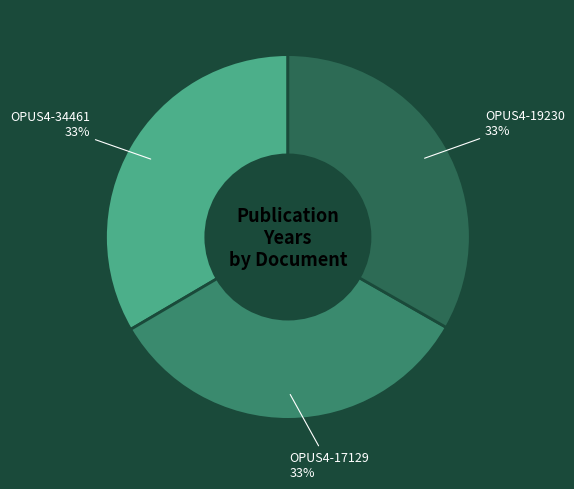

What percentage is the OPUS4-17129 slice, to the nearest percent?

33%